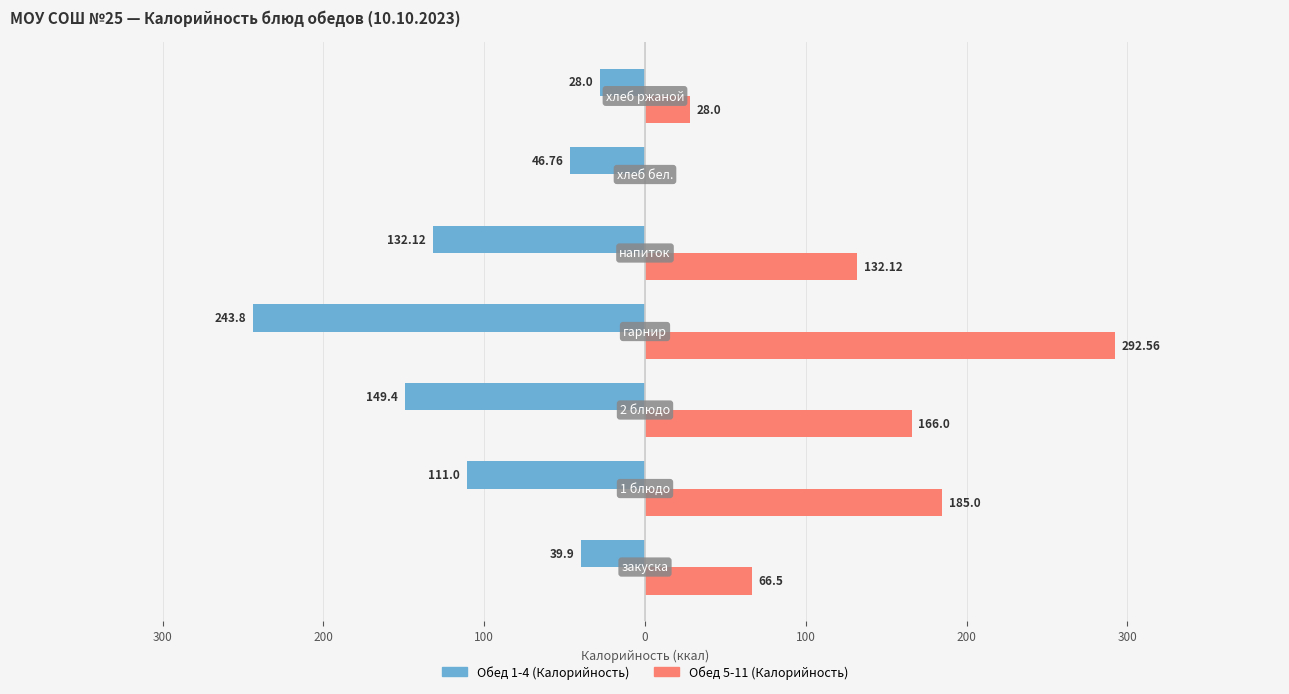

What are all the series names shown in the legend?

Обед 1-4 (Калорийность), Обед 5-11 (Калорийность)